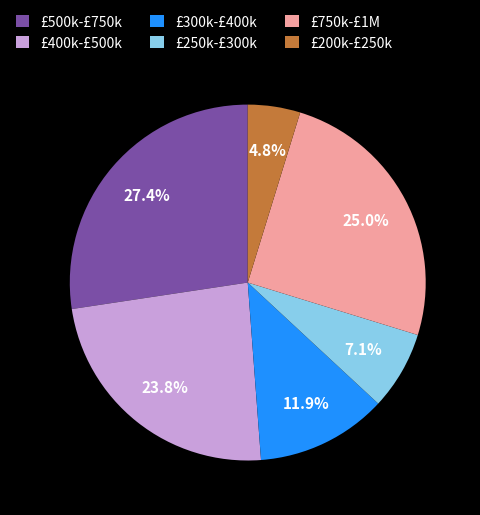

Is there any slice that represents more than half of the pie?

No